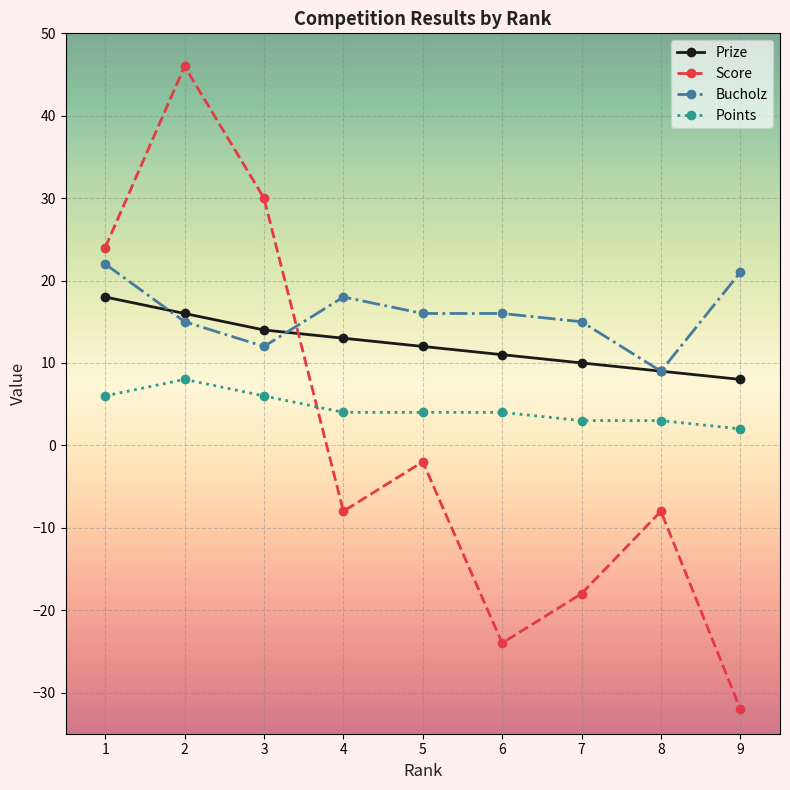

True or false: Bucholz has a value of 21 at 9.

True